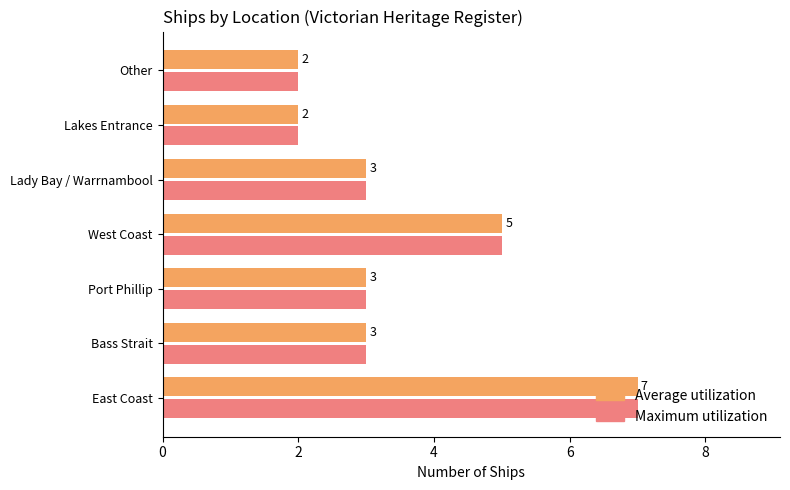

At which category is the sum across all series the highest?

East Coast